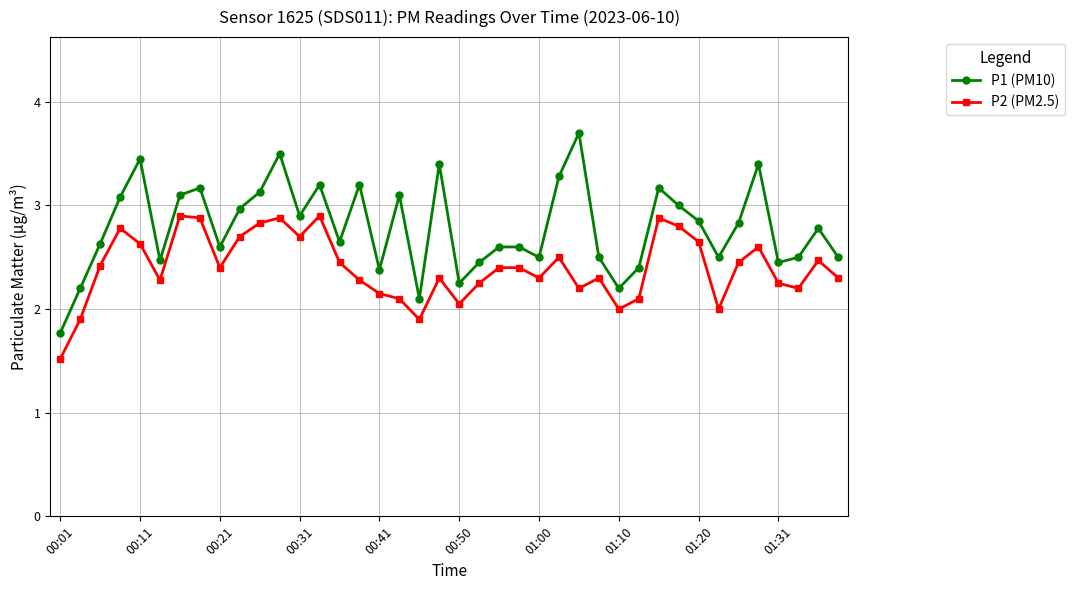

Which series has the largest range (max minus min)?

P1 (PM10)